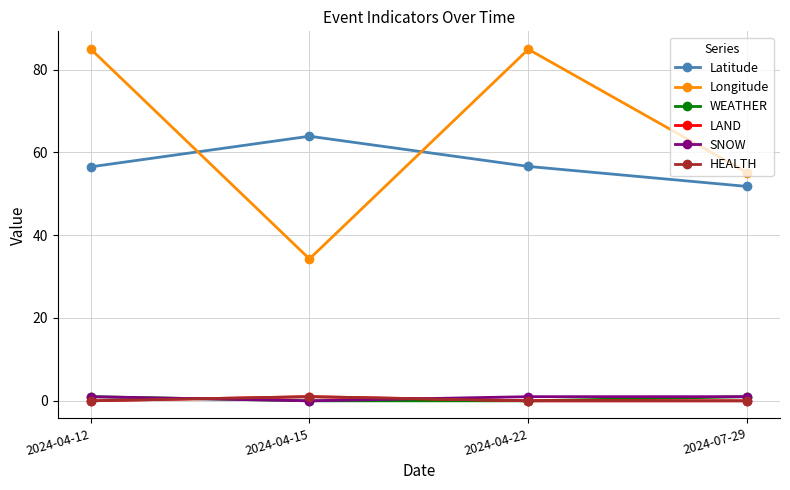

At which label does Latitude first exceed 56?

2024-04-12